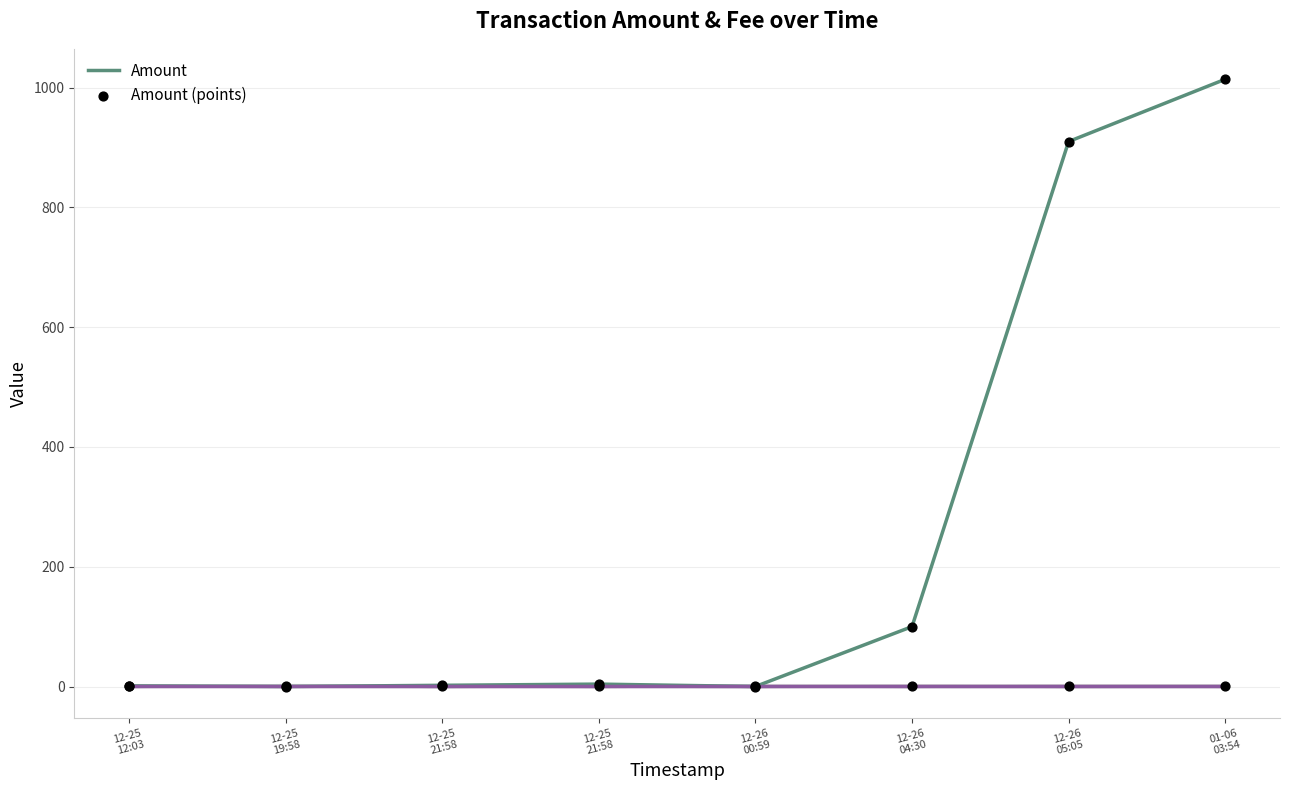

Which series has the widest spread of Y values?

Amount